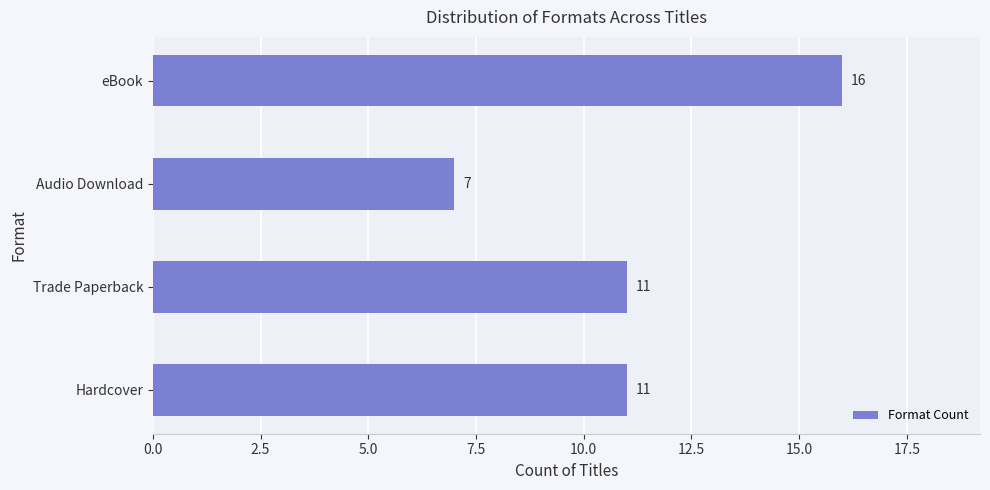

What is the minimum value shown in the chart?

7